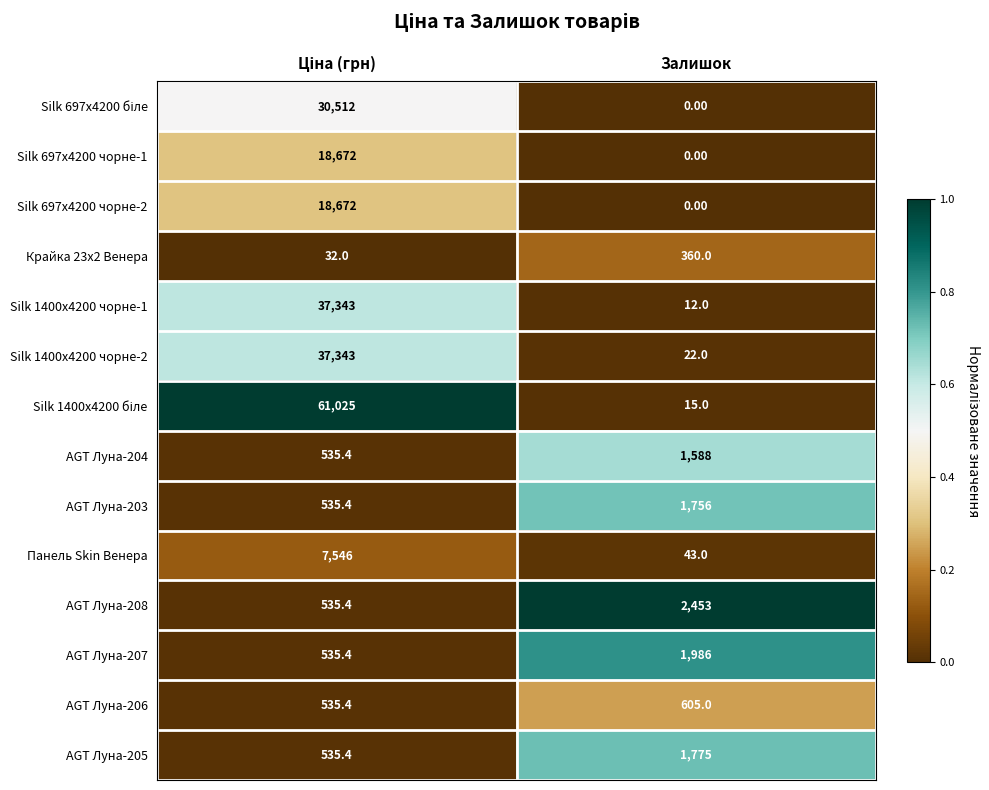

What is the greatest value displayed?

61025.0